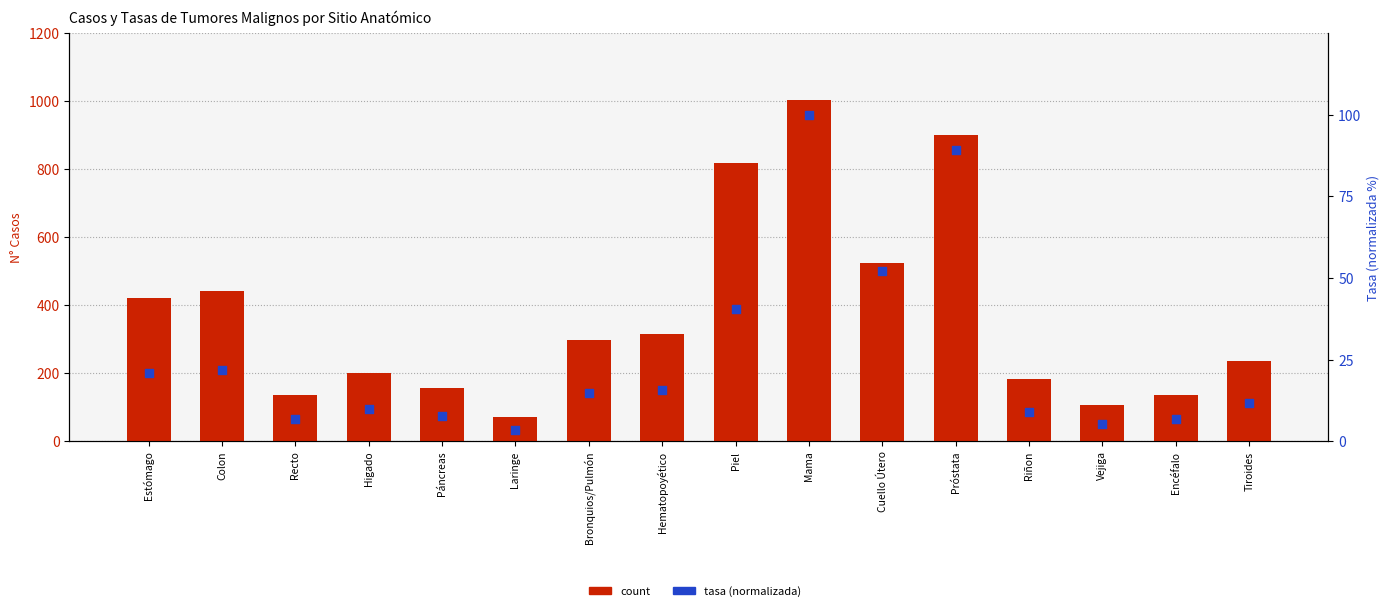

Which series contains the lowest Y value?

percentile rank within the sample